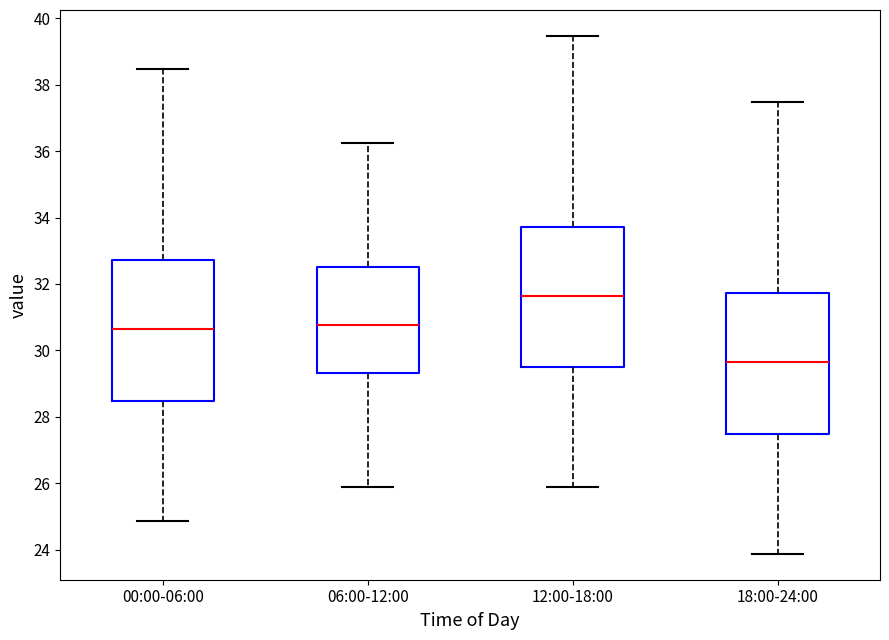

Reading left to right, read every box against the y-axis: the position of its median line, the range the box covers, and the ends of its whiskers. The values are not printed on the chart, so give them approximately, as read against the axis.

00:00-06:00: median 30.6, box 28.4 to 32.8, whiskers 24.8 to 38.4
06:00-12:00: median 30.8, box 29.4 to 32.4, whiskers 25.8 to 36.2
12:00-18:00: median 31.6, box 29.4 to 33.8, whiskers 25.8 to 39.4
18:00-24:00: median 29.6, box 27.4 to 31.8, whiskers 23.8 to 37.4